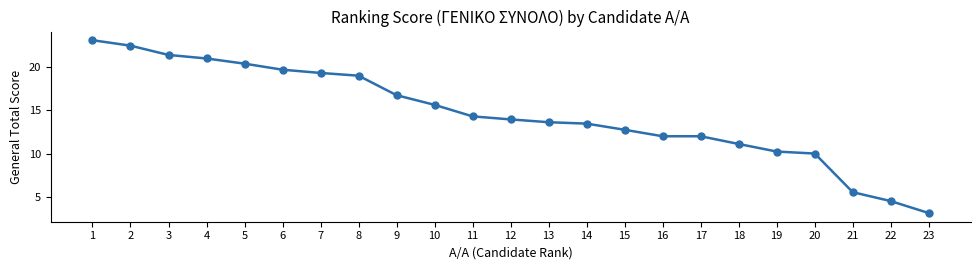

Is it true that the value at 15 is 12.8?

True